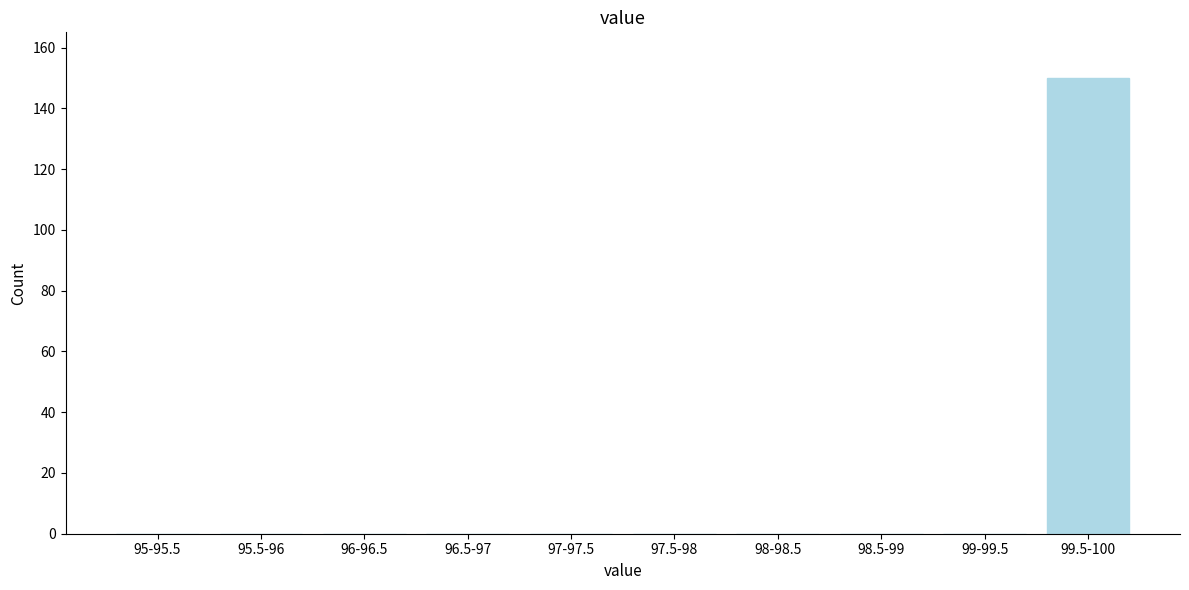

Reading left to right, list all the values displayed in this chart.

95-95.5=0	95.5-96=0	96-96.5=0	96.5-97=0	97-97.5=0	97.5-98=0	98-98.5=0	98.5-99=0	99-99.5=0	99.5-100=150